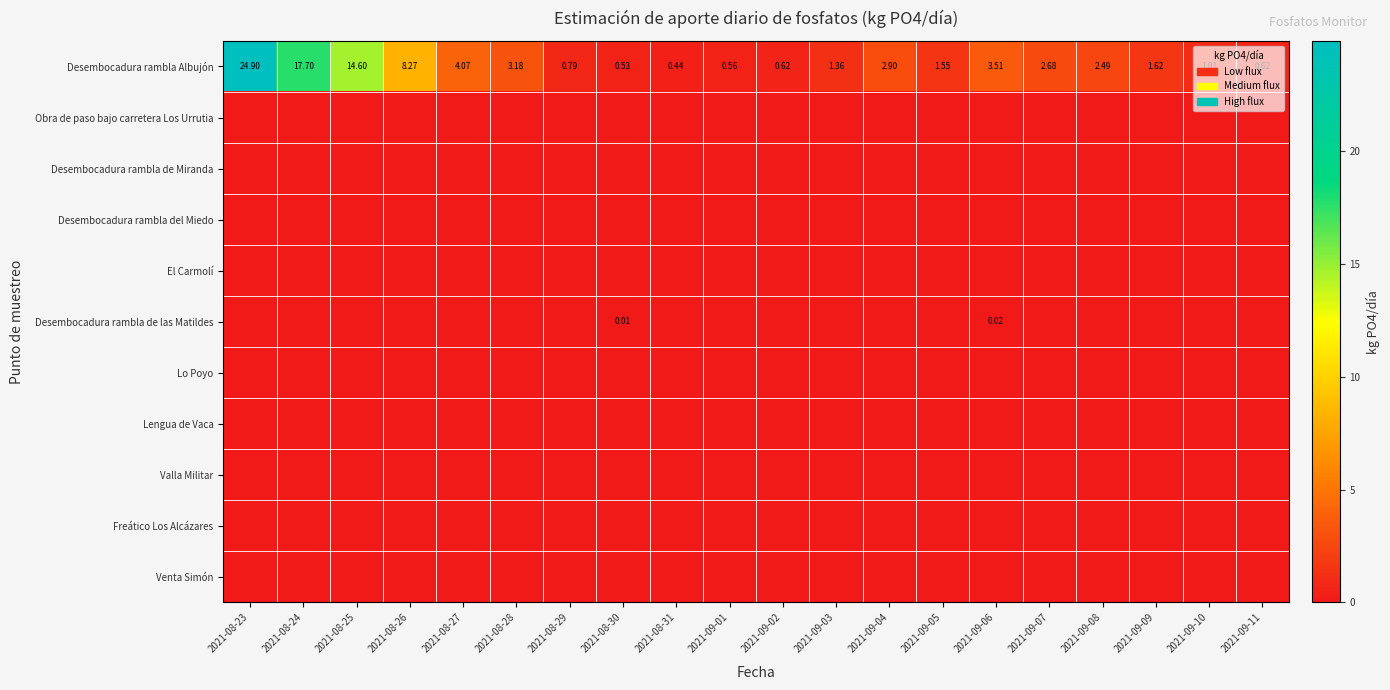

Rank the series by their maximum value, from lowest to highest.

Obra de paso bajo carretera Los Urrutia, Desembocadura rambla de Miranda, Desembocadura rambla del Miedo, El Carmolí, Lo Poyo, Lengua de Vaca, Valla Militar, Freático Los Alcázares, Venta Simón, Desembocadura rambla de las Matildes, Desembocadura rambla Albujón